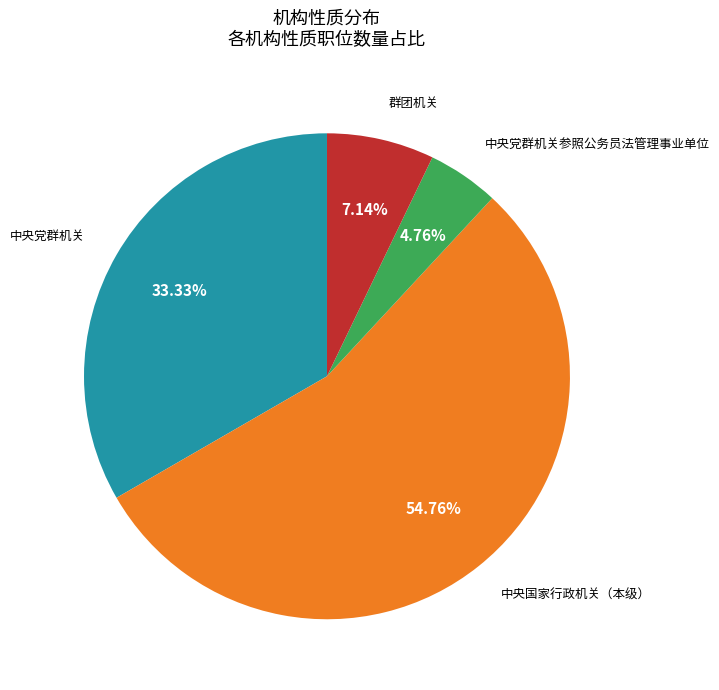

Does any single category account for the majority?

Yes